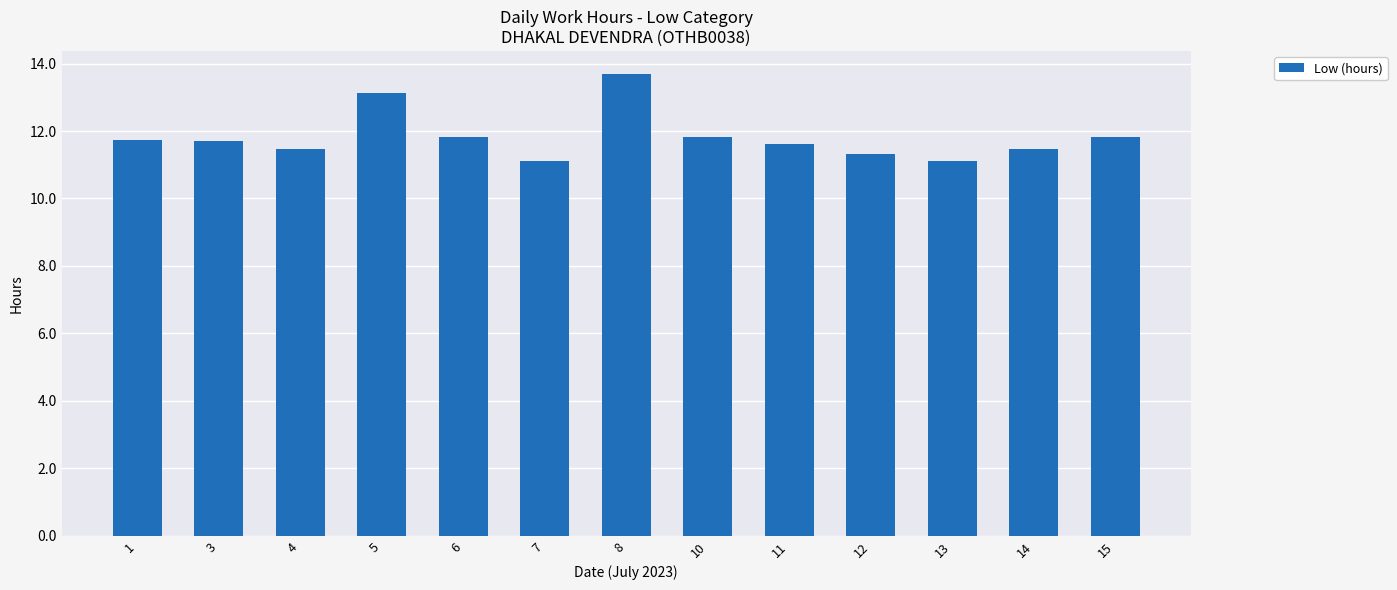

Does the chart contain any negative values?

No